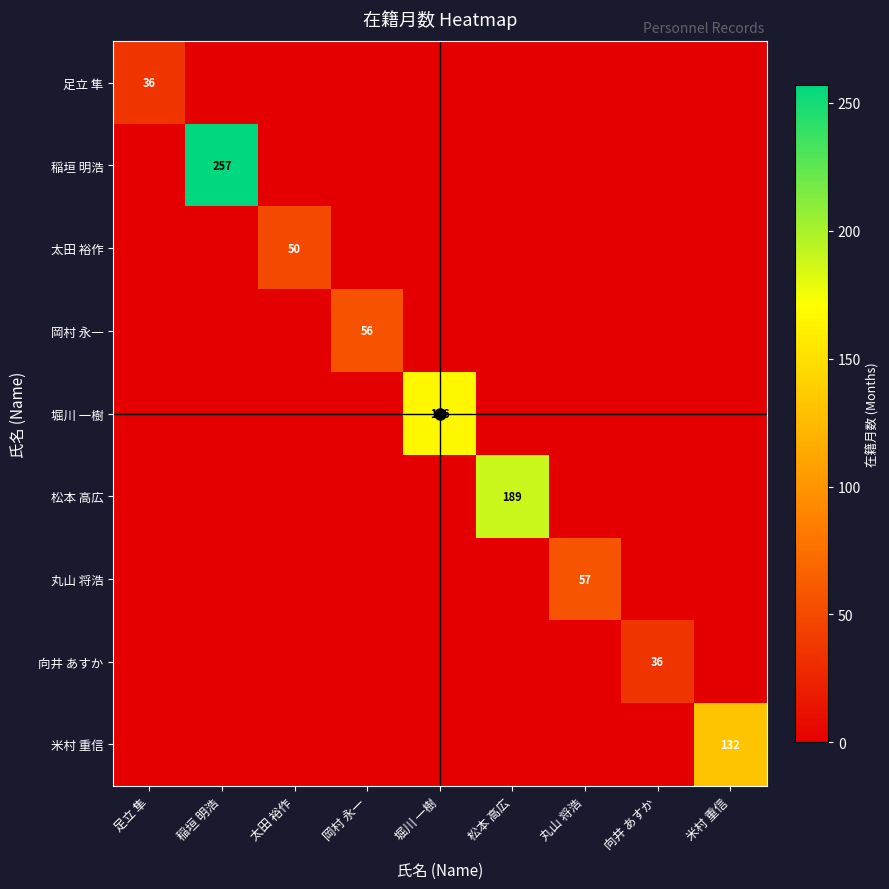

How many distinct data groups are displayed?

9